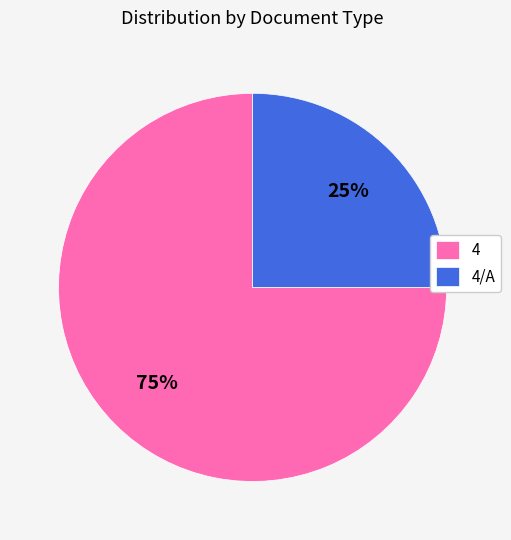

To the nearest percent, what is the combined percentage of 4/A and 4?

100%